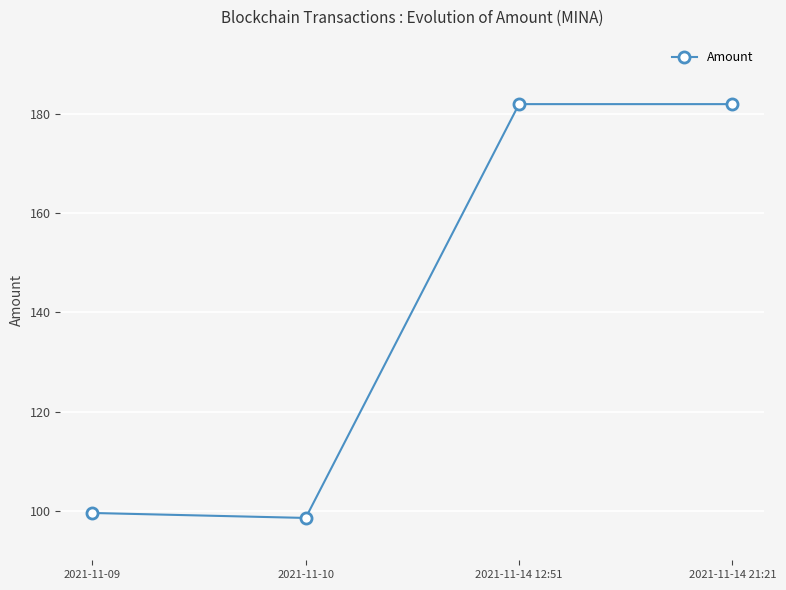

Which has a higher value, 2021-11-14 12:51 or 2021-11-10?

2021-11-14 12:51